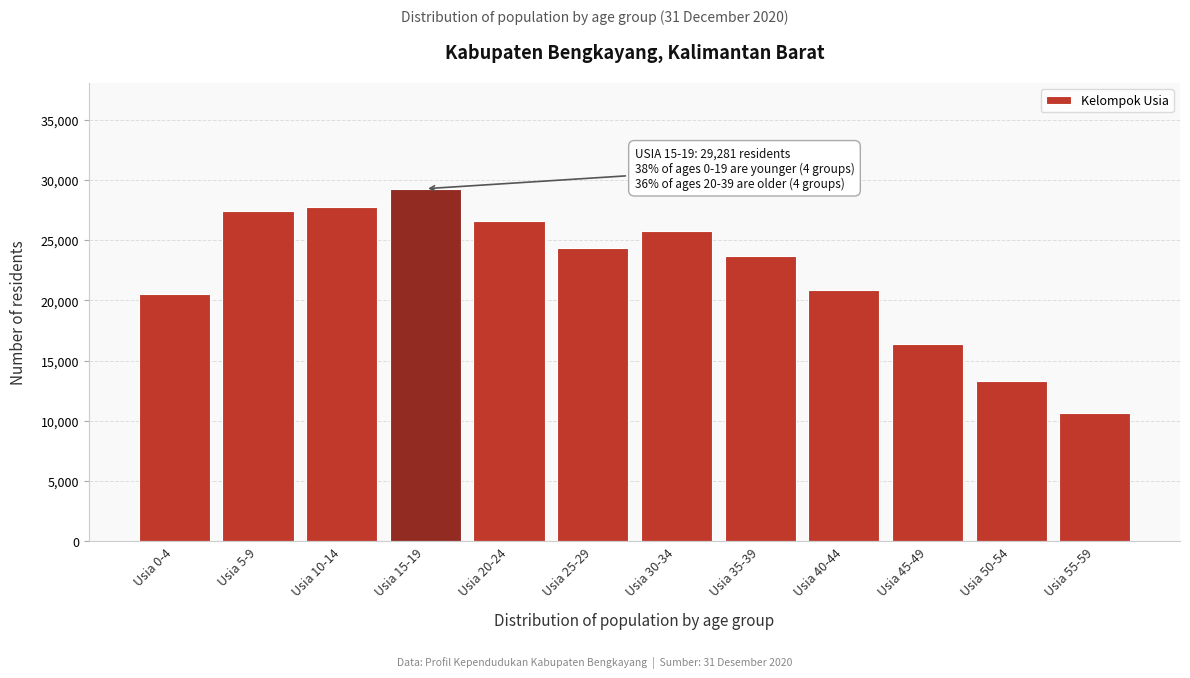

Reading left to right, list all the values displayed in this chart.

20518	27439	27774	29281	26560	24320	25799	23684	20872	16396	13311	10617